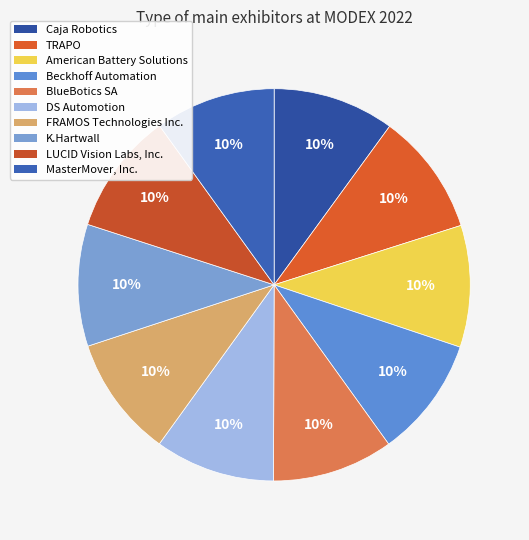

Is the sum of K.Hartwall and American Battery Solutions greater than half?

No